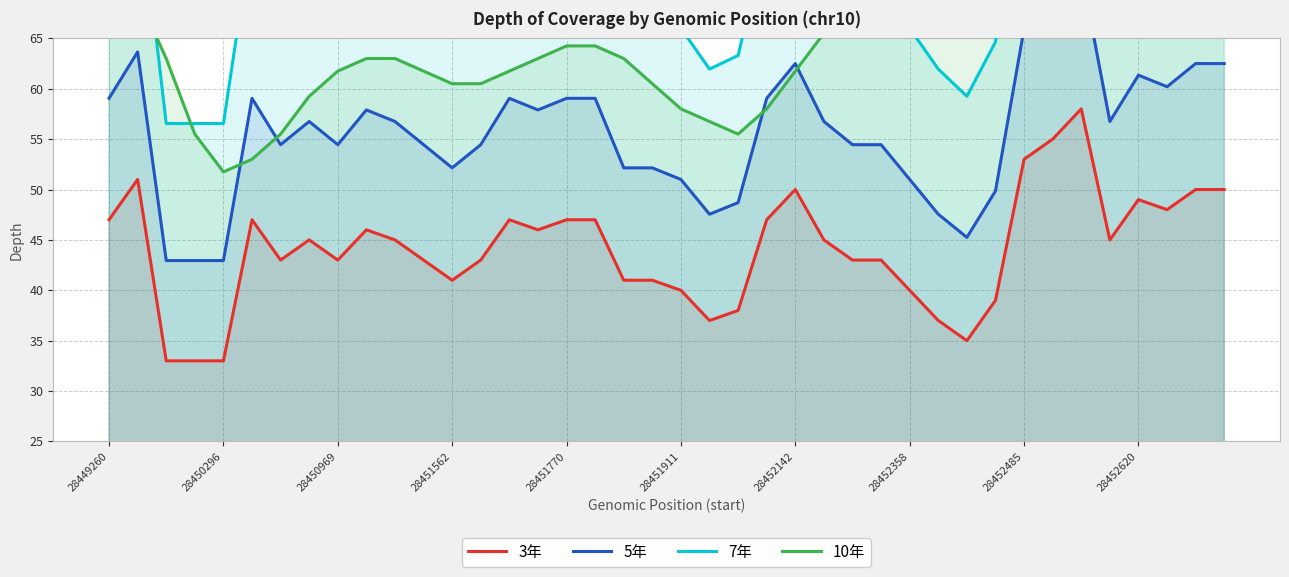

What is the lowest value of the 3年 series?

33